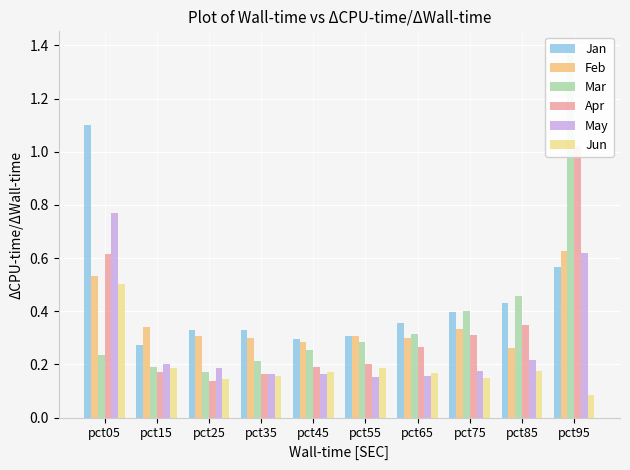

Is the value of Feb at pct25 greater than the value of Jan at pct35?

No